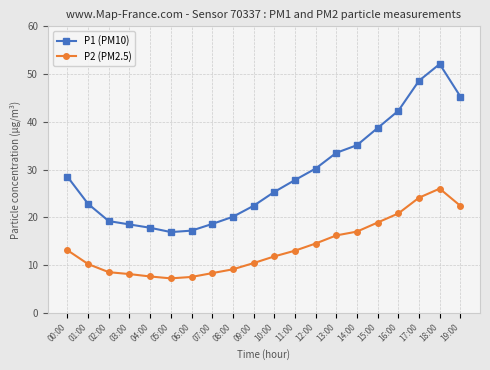

True or false: P1 (PM10) and P2 (PM2.5) cross at least once.

False